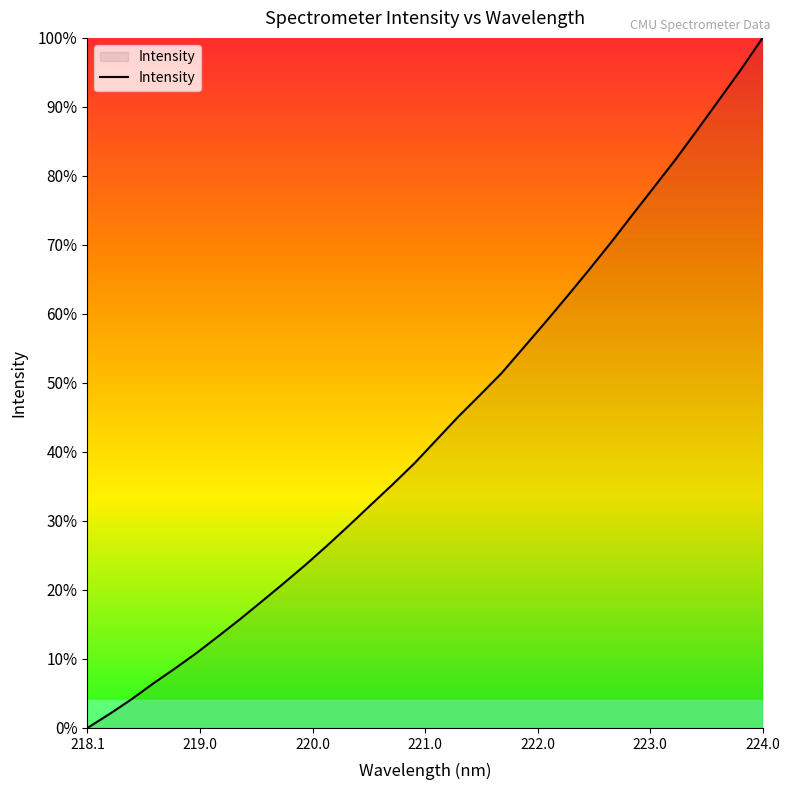

What is the average value?

43.5